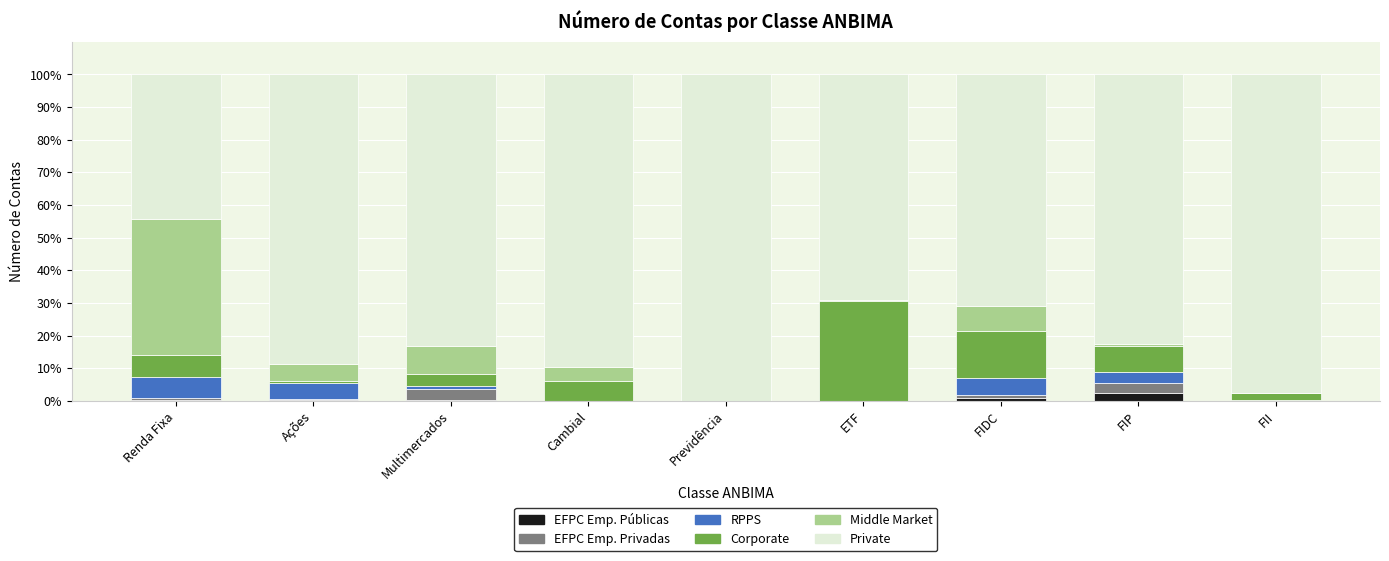

Are the bars grouped side by side (vs. stacked)?

No